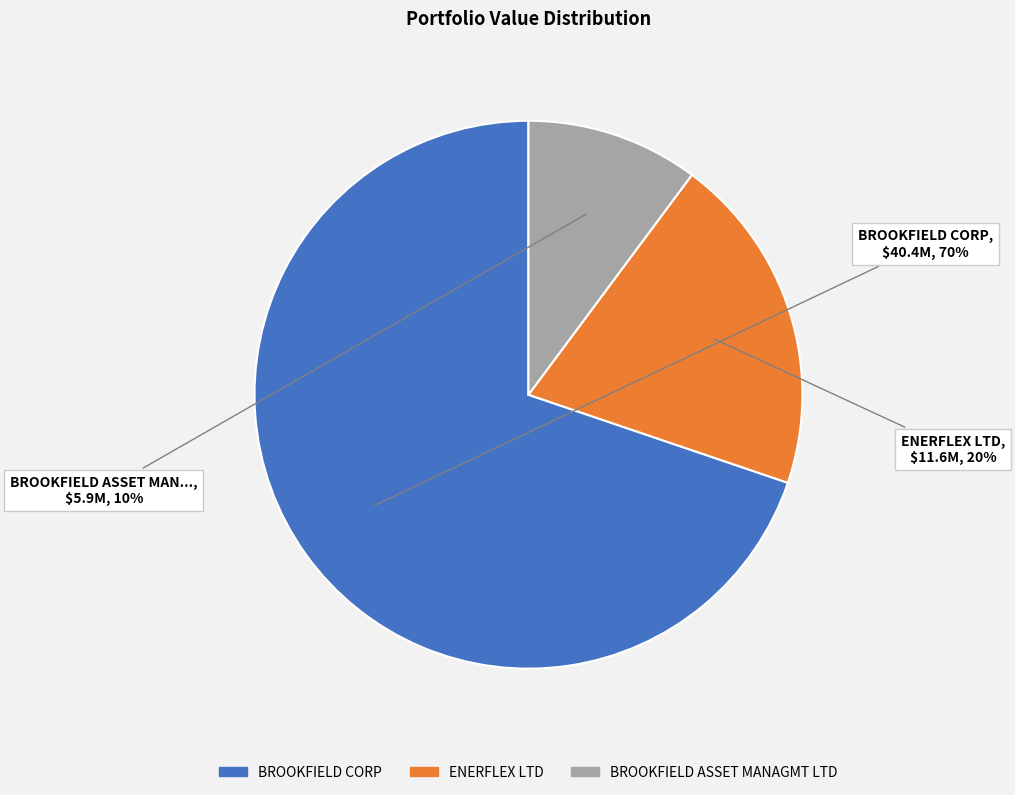

Which slice is the largest?

BROOKFIELD CORP